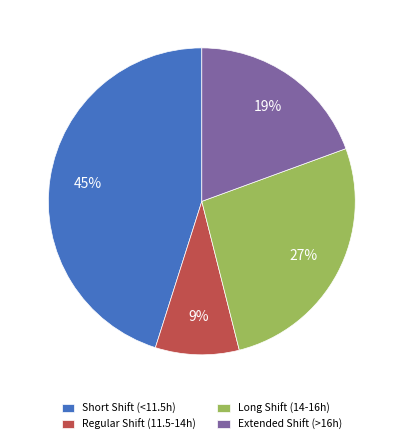

Do Short Shift (<11.5h) and Regular Shift (11.5-14h) together represent more than half of the pie?

Yes